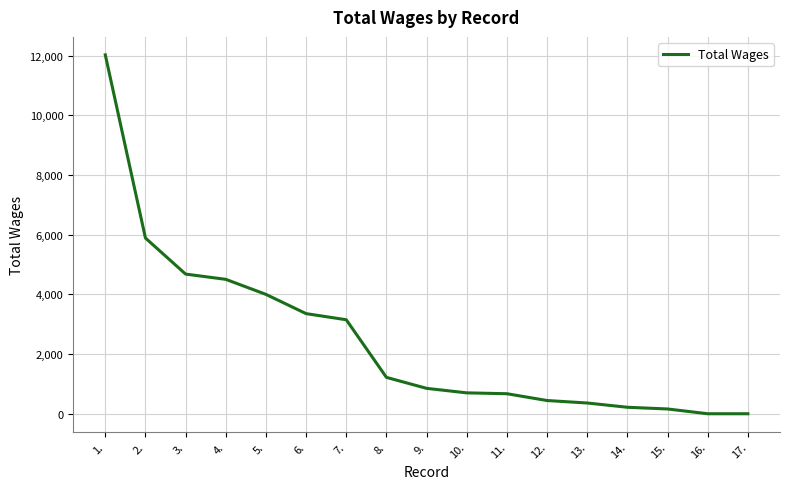

What is the difference between the maximum and minimum values?

12027